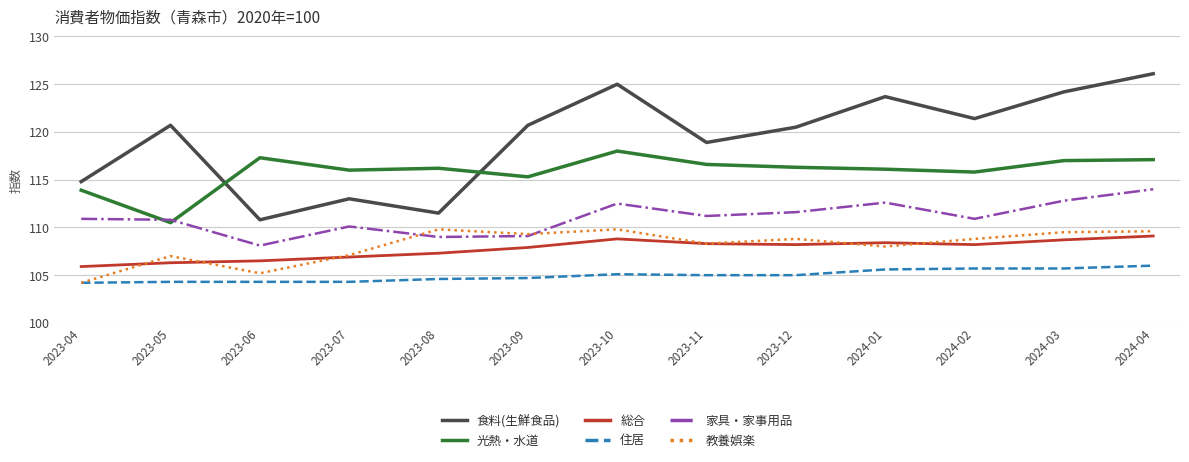

Is it true that 総合 equals 108.7 at 2024-03?

True